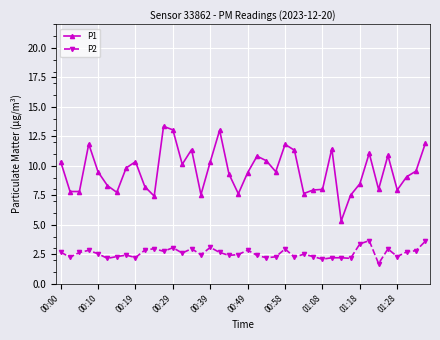

Which series has the largest range (max minus min)?

P1